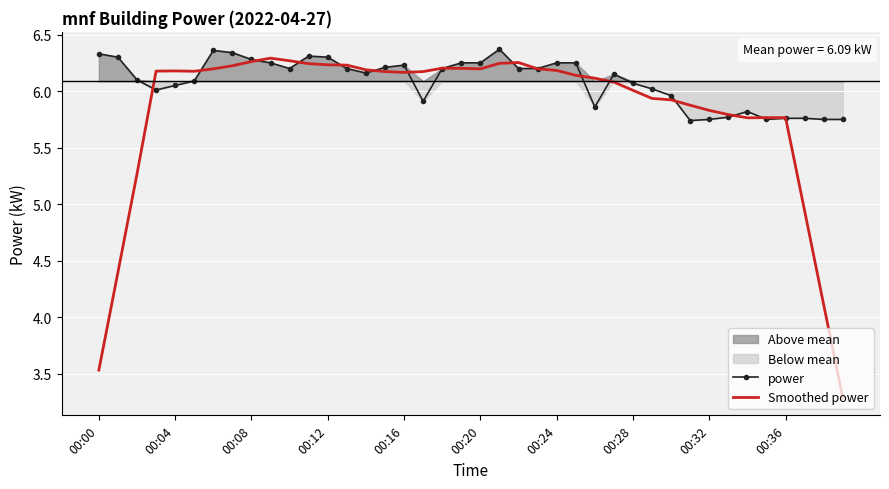

What is the minimum value for Smoothed power?

3.3